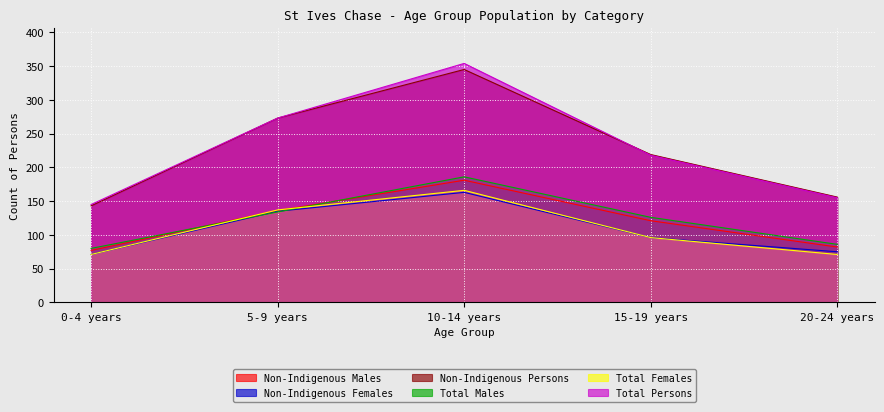

What position from the right is 0-4 years?

5